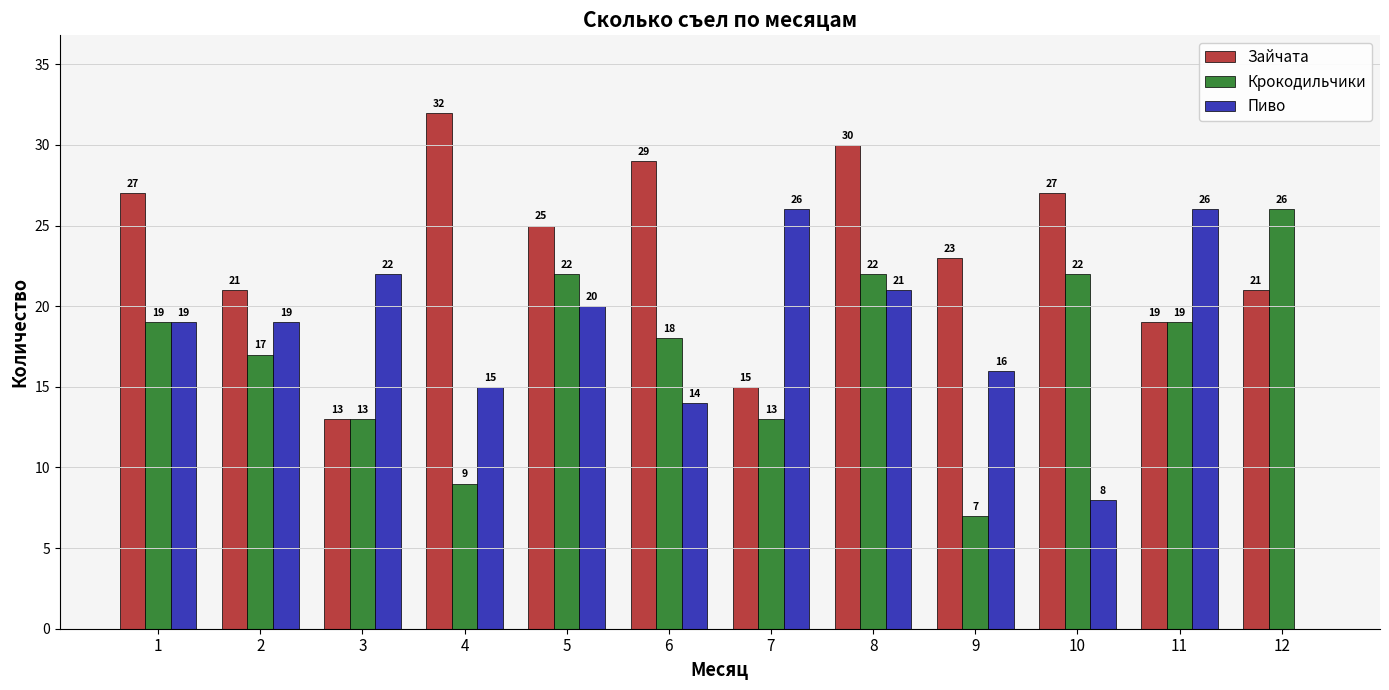

What is the average value of the Крокодильчики series?

17